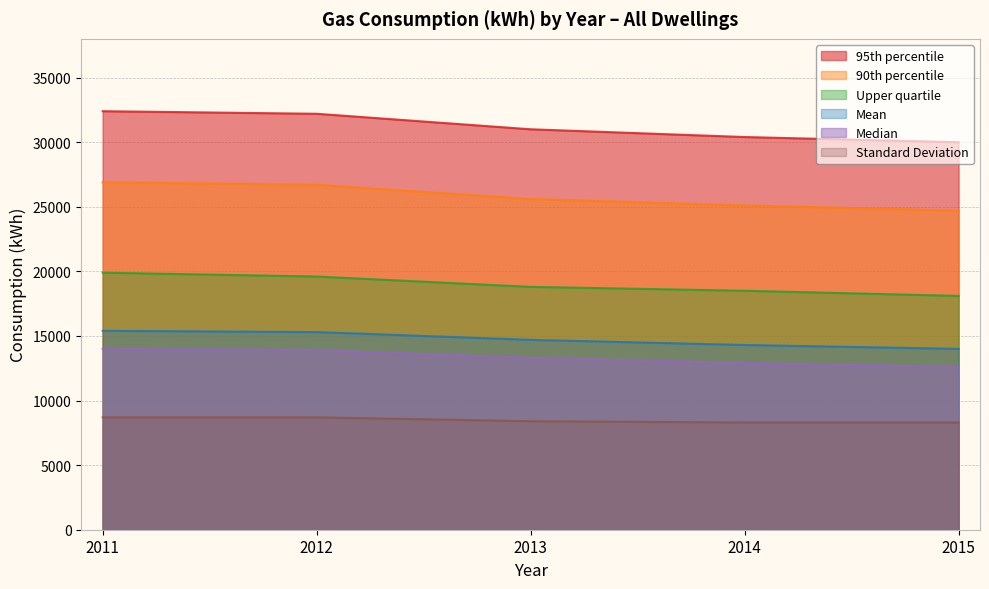

What is the difference between the maximum and minimum values in the 90th percentile series?

2200